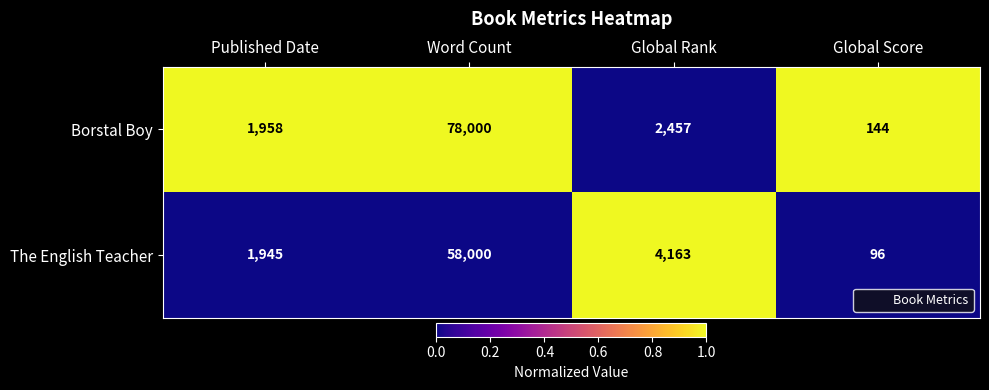

At which category is the sum across all series the highest?

Word Count